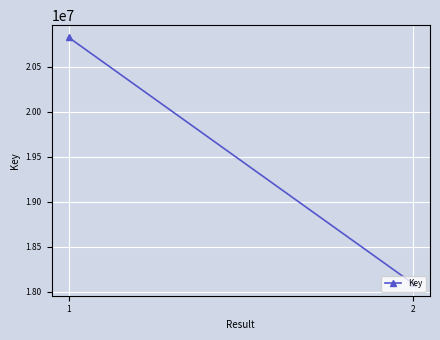

What is the sum of all values?

38919447